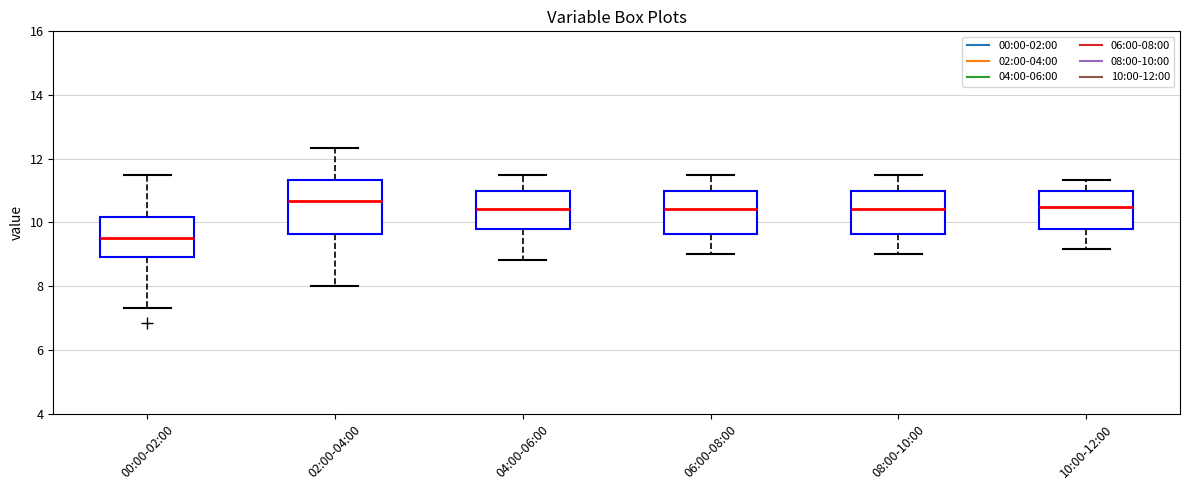

Reading left to right, transcribe this box plot: for each box, give where its median line is, the range the box spans, and where its two whiskers end, as read against the y-axis. The values are not printed on the chart, so give them approximately, as read against the axis.

00:00-02:00: median 9.6, box 9.0 to 10.2, whiskers 7.4 to 11.6
02:00-04:00: median 10.6, box 9.6 to 11.4, whiskers 8.0 to 12.4
04:00-06:00: median 10.4, box 9.8 to 11.0, whiskers 8.8 to 11.6
06:00-08:00: median 10.4, box 9.6 to 11.0, whiskers 9.0 to 11.6
08:00-10:00: median 10.4, box 9.6 to 11.0, whiskers 9.0 to 11.6
10:00-12:00: median 10.6, box 9.8 to 11.0, whiskers 9.2 to 11.4